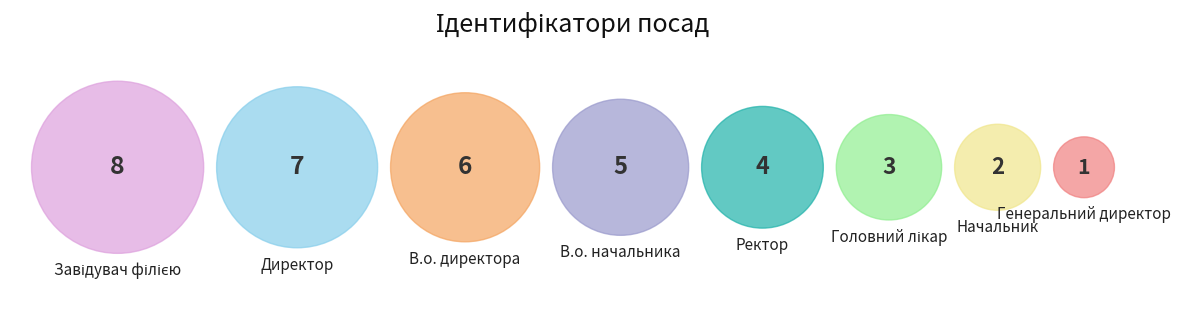

What is the change in value from Генеральний директор to Ректор?

+3